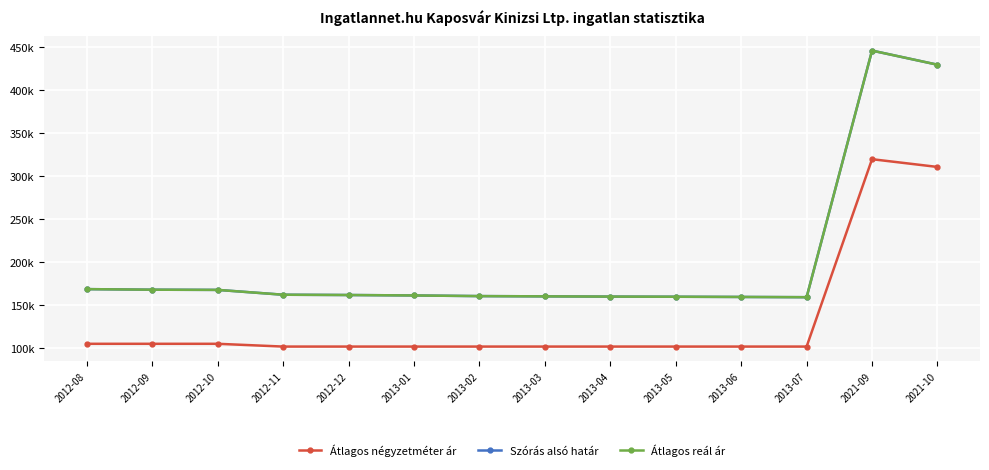

List the labels in order of Átlagos reál ár value, largest first.

2021-09, 2021-10, 2012-08, 2012-09, 2012-10, 2012-11, 2012-12, 2013-01, 2013-02, 2013-03, 2013-04, 2013-05, 2013-06, 2013-07